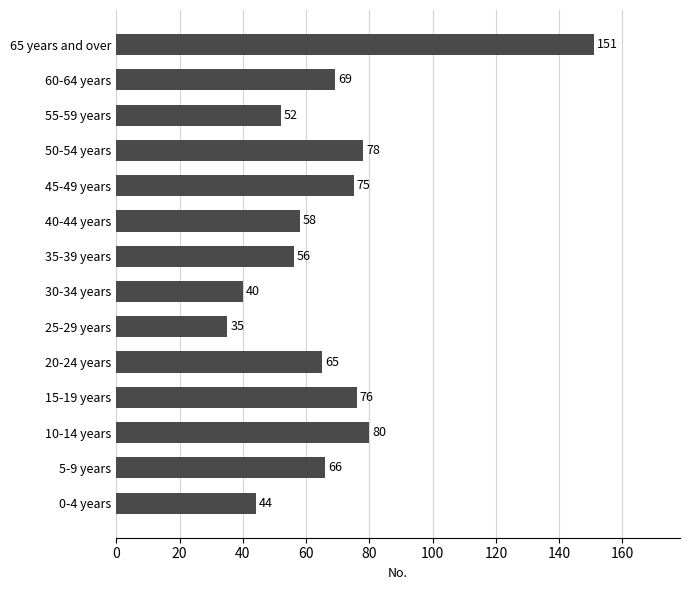

What is the average value?

68